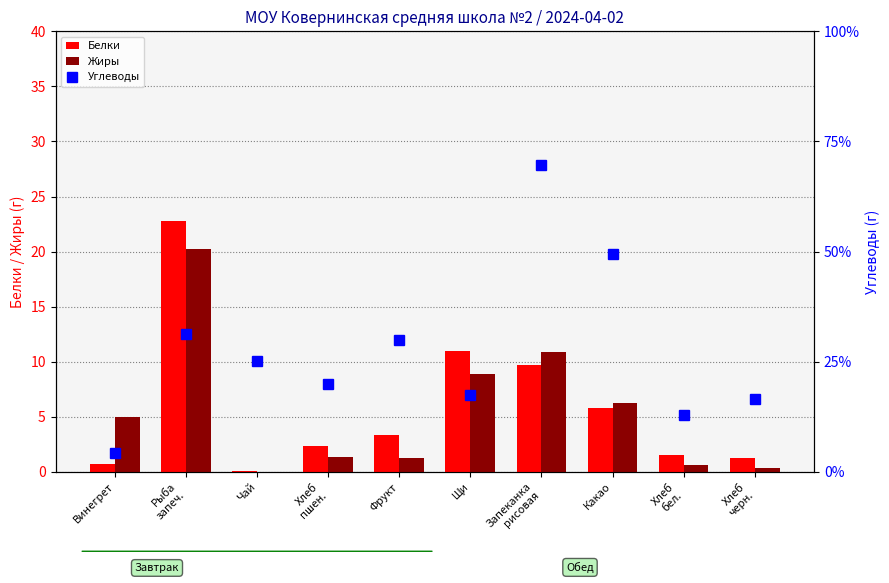

What is the highest value of the Белки series?

22.8